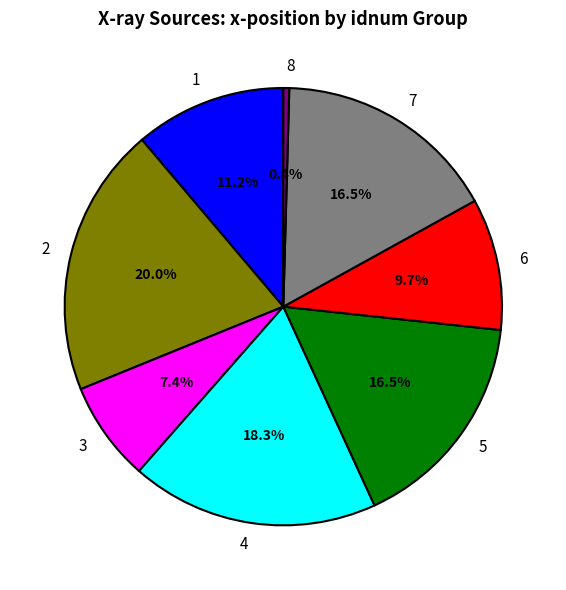

Does any single category account for the majority?

No